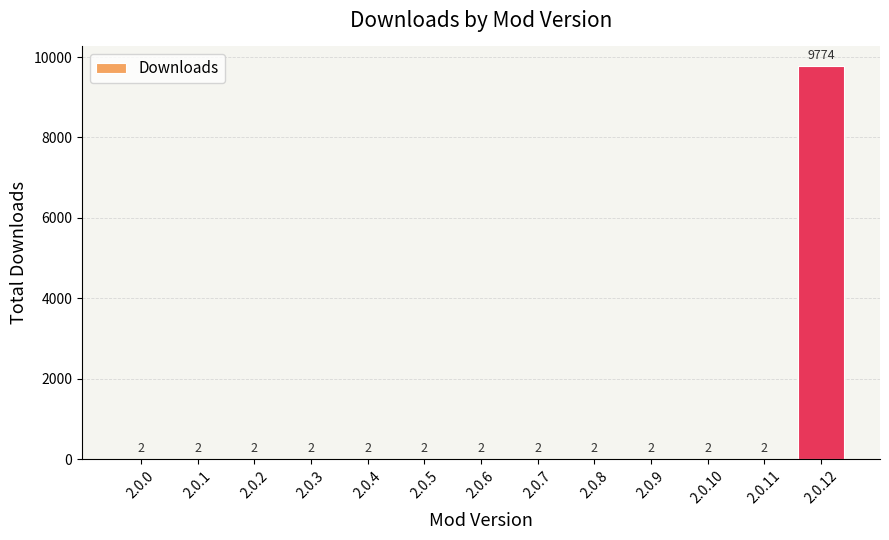

Count the number of categories in the chart.

13